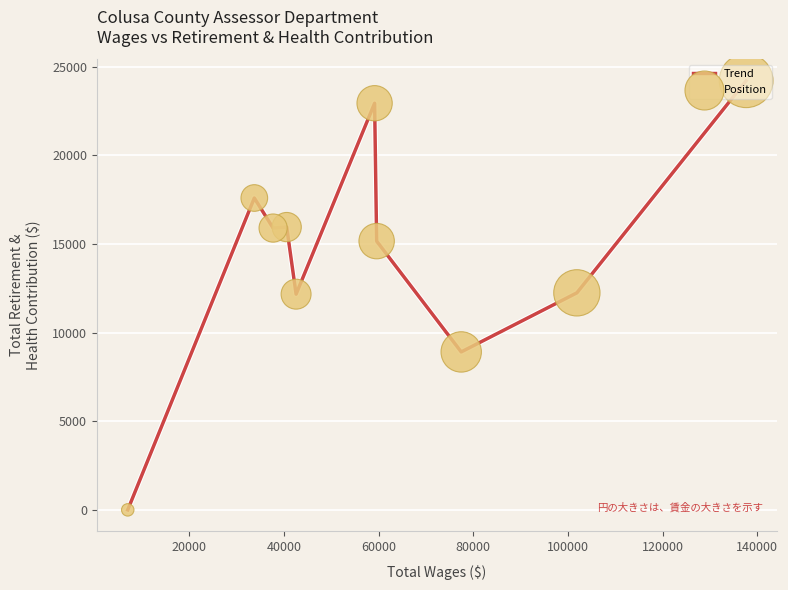

What is the difference between the maximum and minimum values?

24201